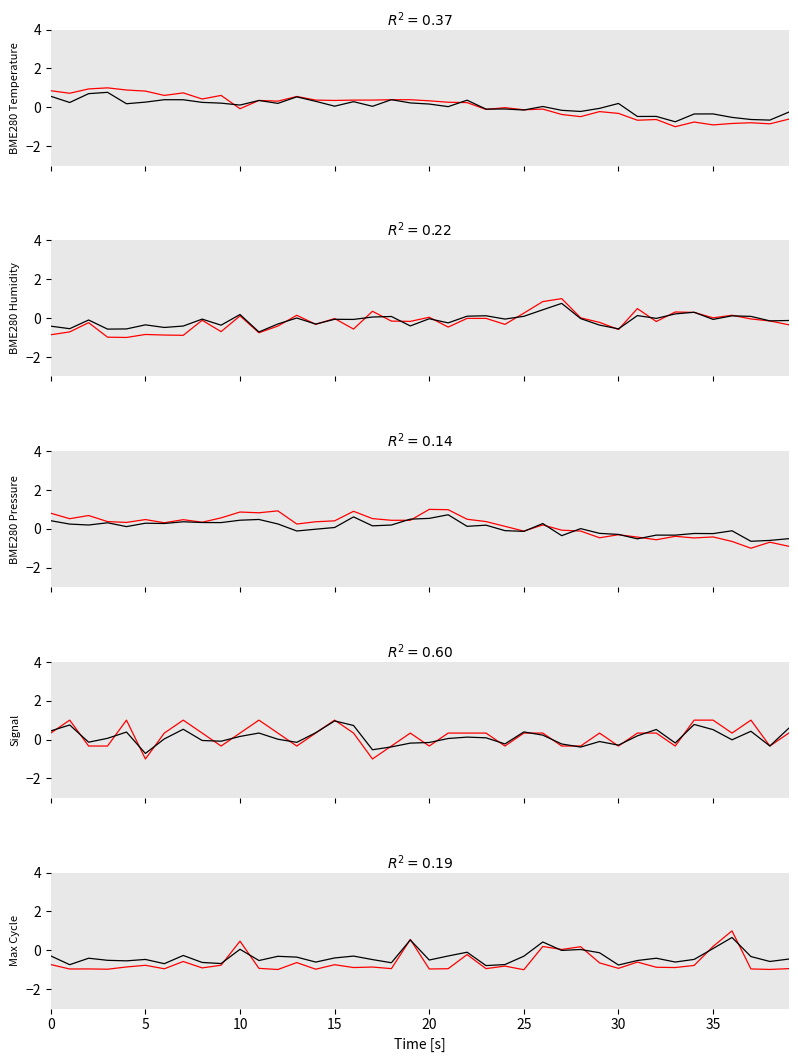

Which series has the widest spread of values?

BME280_temperature